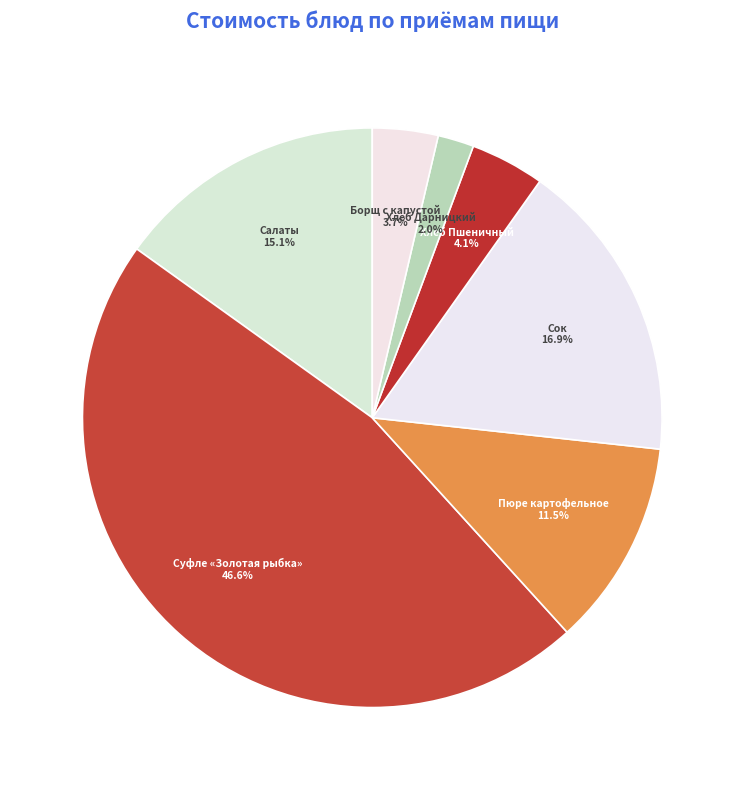

Which slice is the smallest?

Хлеб Дарницкий